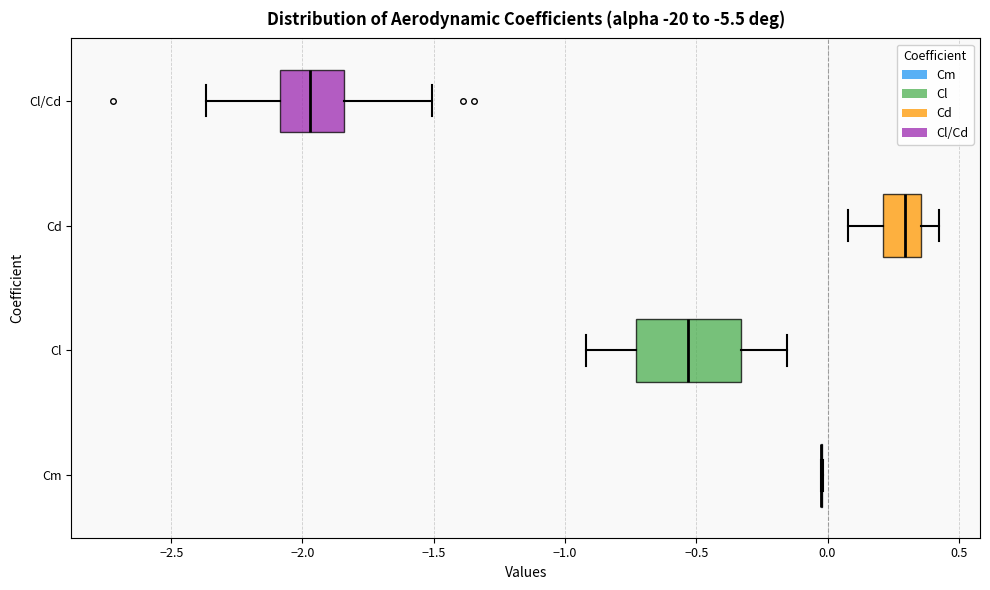

Reading bottom to top, read every box against the x-axis: the position of its median line, the range the box covers, and the ends of its whiskers. The values are not printed on the chart, so give them approximately, as read against the axis.

Cm: box collapsed to a line at 0.00, whiskers -0.05 to 0.00
Cl: median -0.55, box -0.75 to -0.35, whiskers -0.90 to -0.15
Cd: median 0.30, box 0.20 to 0.35, whiskers 0.10 to 0.40
Cl/Cd: median -1.95, box -2.10 to -1.85, whiskers -2.35 to -1.50